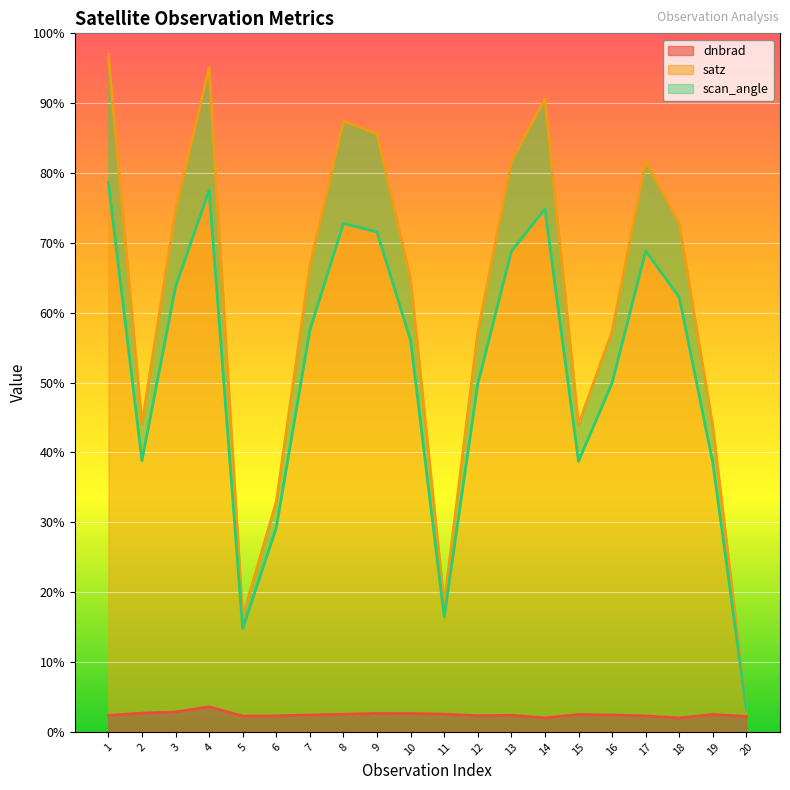

True or false: satz and dnbrad cross at least once.

False